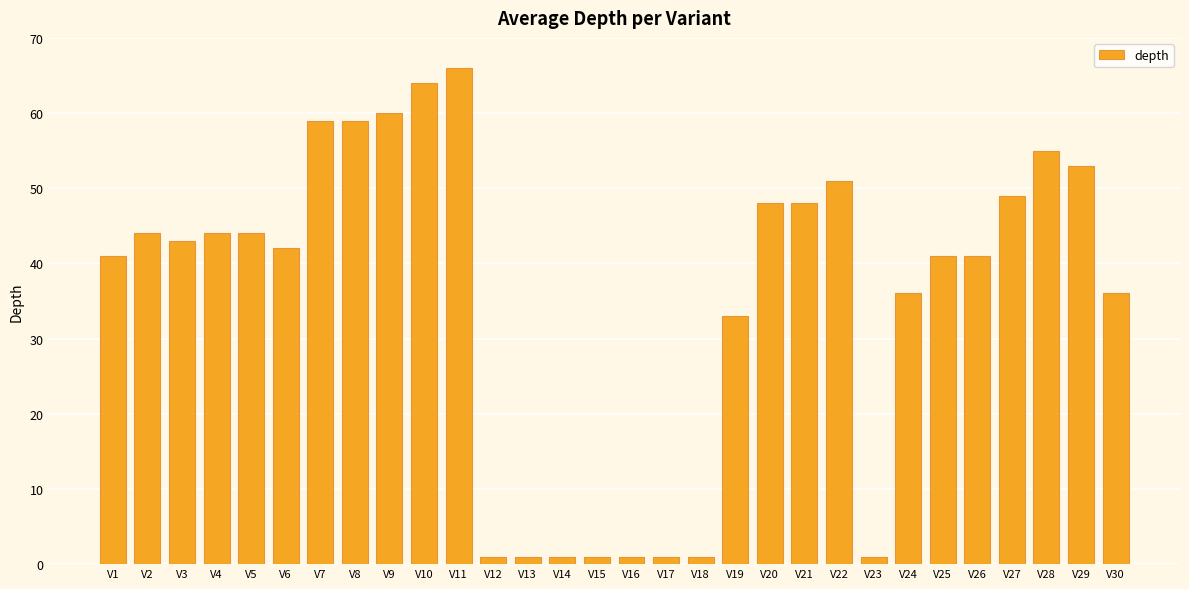

Does the chart contain any negative values?

No